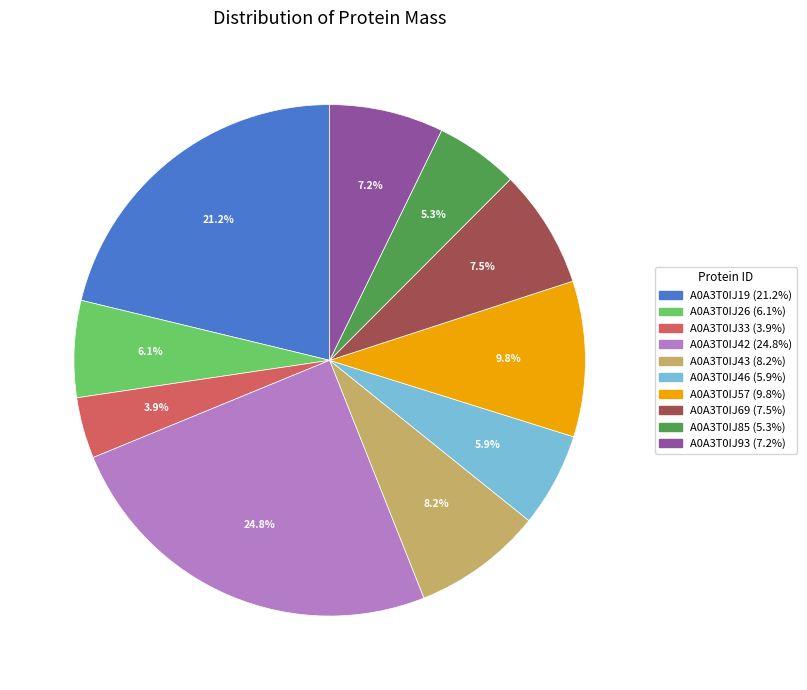

Is the sum of A0A3T0IJ33 and A0A3T0IJ57 greater than half?

No